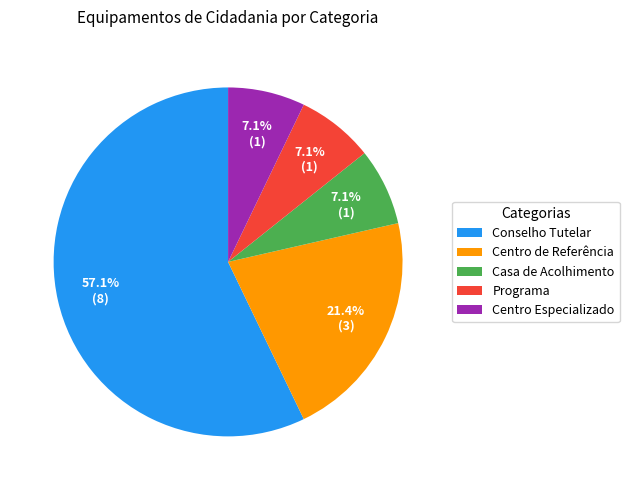

Does Conselho Tutelar represent more than half of the total?

Yes